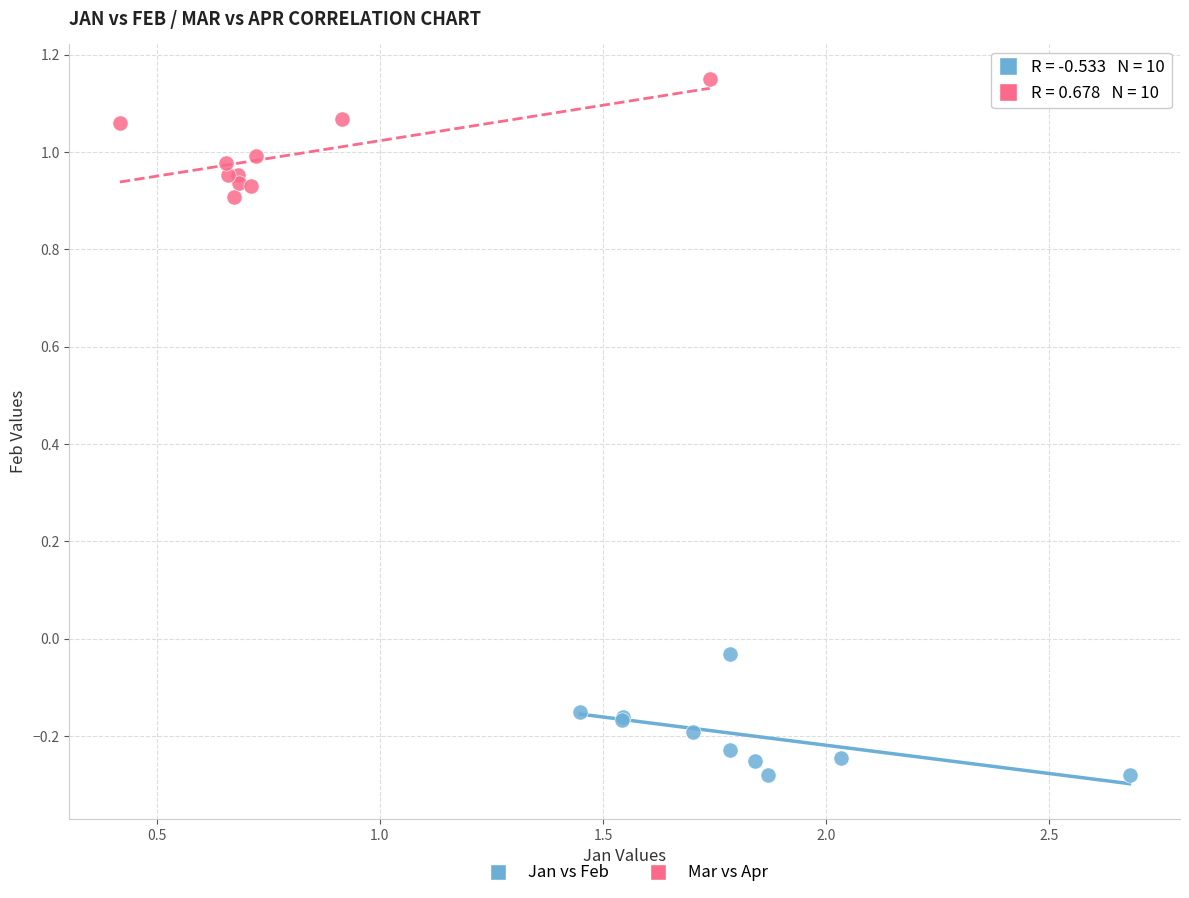

Which series reaches the maximum Y coordinate?

Mar vs Apr